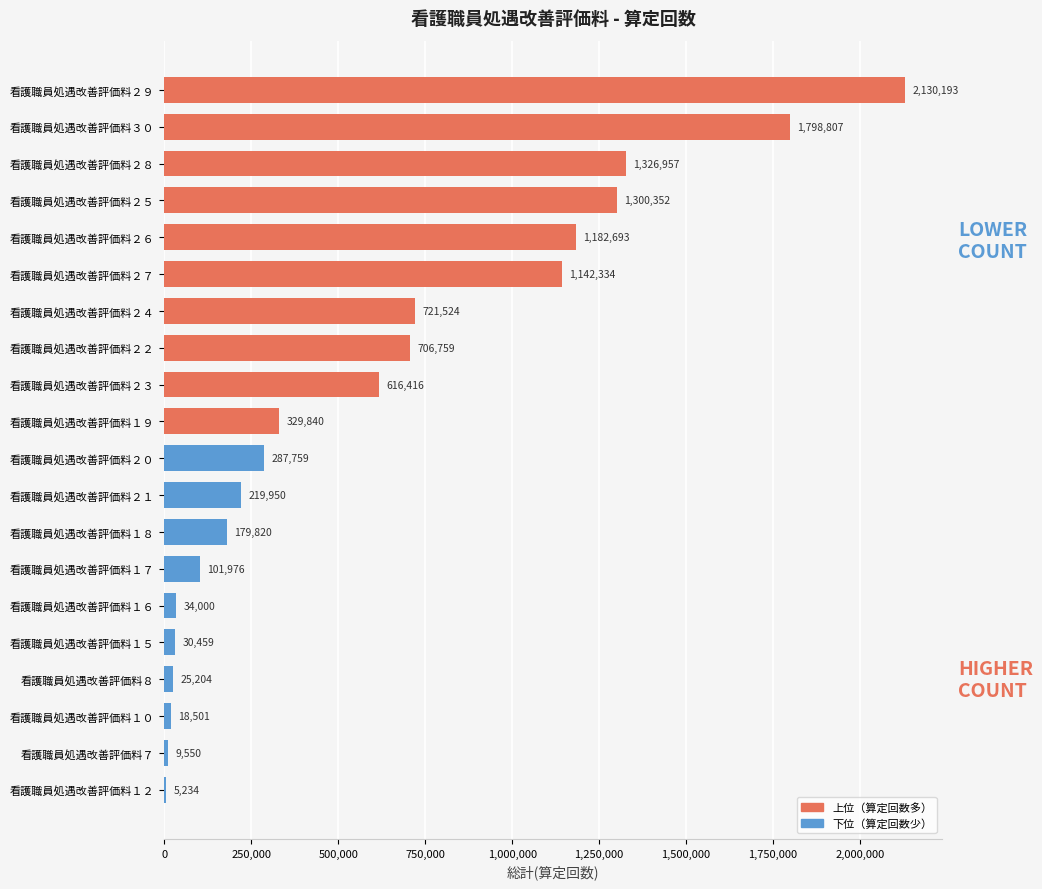

Reading top to bottom, extract all data points from this chart.

看護職員処遇改善評価料２９=2130193	看護職員処遇改善評価料３０=1798807	看護職員処遇改善評価料２８=1326957	看護職員処遇改善評価料２５=1300352	看護職員処遇改善評価料２６=1182693	看護職員処遇改善評価料２７=1142334	看護職員処遇改善評価料２４=721524	看護職員処遇改善評価料２２=706759	看護職員処遇改善評価料２３=616416	看護職員処遇改善評価料１９=329840	看護職員処遇改善評価料２０=287759	看護職員処遇改善評価料２１=219950	看護職員処遇改善評価料１８=179820	看護職員処遇改善評価料１７=101976	看護職員処遇改善評価料１６=34000	看護職員処遇改善評価料１５=30459	看護職員処遇改善評価料８=25204	看護職員処遇改善評価料１０=18501	看護職員処遇改善評価料７=9550	看護職員処遇改善評価料１２=5234